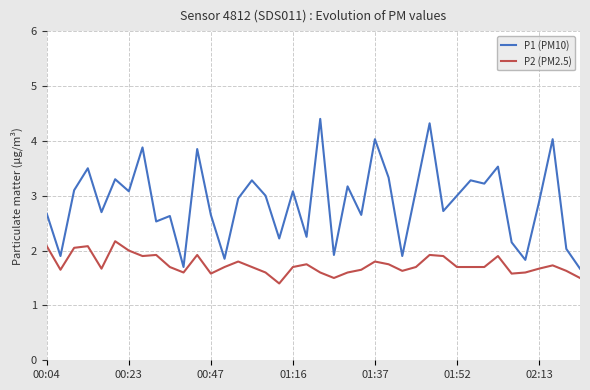

List the series in order of their overall mean, highest first.

P1 (PM10), P2 (PM2.5)